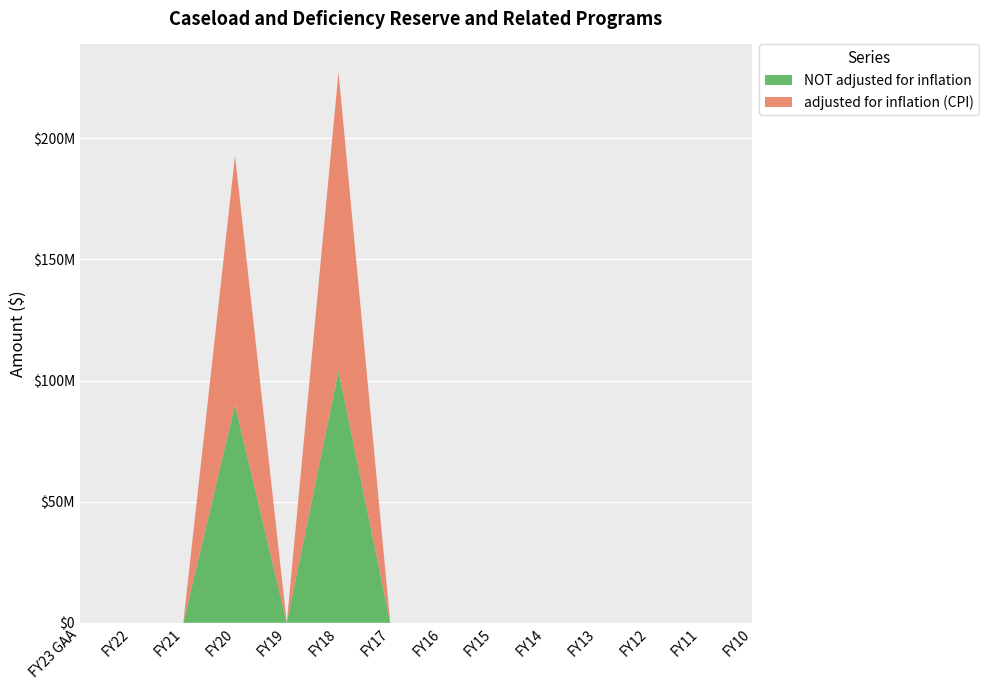

Reading right to left, extract all data points from this chart.

adjusted for inflation (CPI): 0	0	0	0	0	0	0	0	123257087	0	102773681	0	0	0
NOT adjusted for inflation: 0	0	0	0	0	0	0	0	104100000	0	90000000	0	0	0